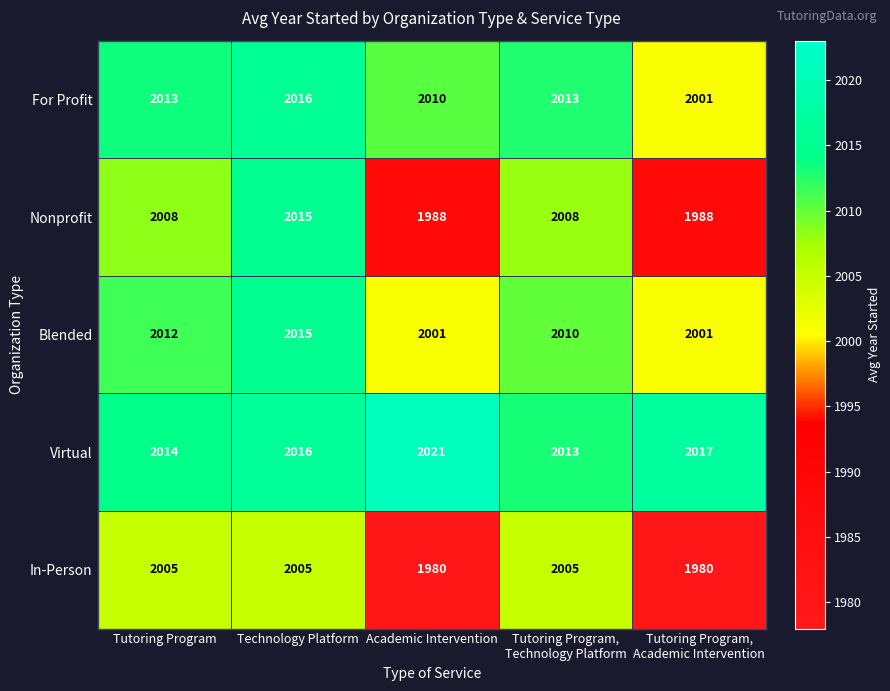

Reading right to left, list all the values displayed in this chart.

For Profit: 2001	2013	2010	2016	2013
Nonprofit: 1988	2008	1988	2015	2008
Blended: 2001	2010	2001	2015	2012
Virtual: 2017	2013	2021	2016	2014
In-Person: 1980	2005	1980	2005	2005